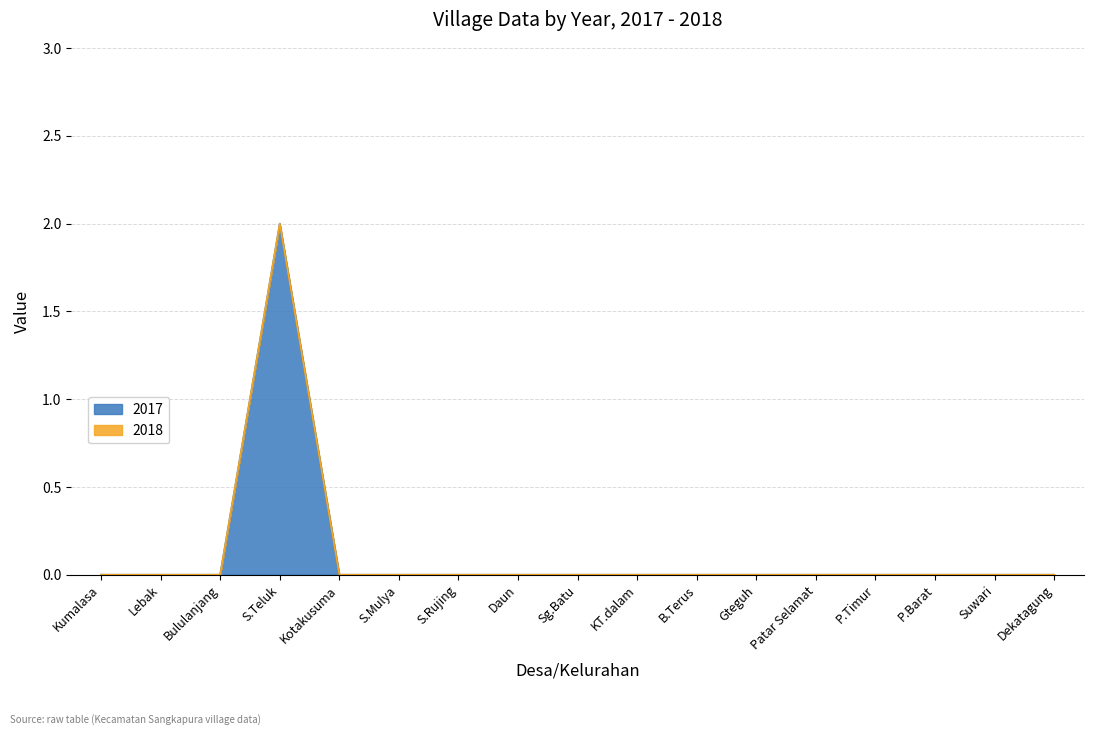

What is the change in value from S.Teluk to Daun?

-2